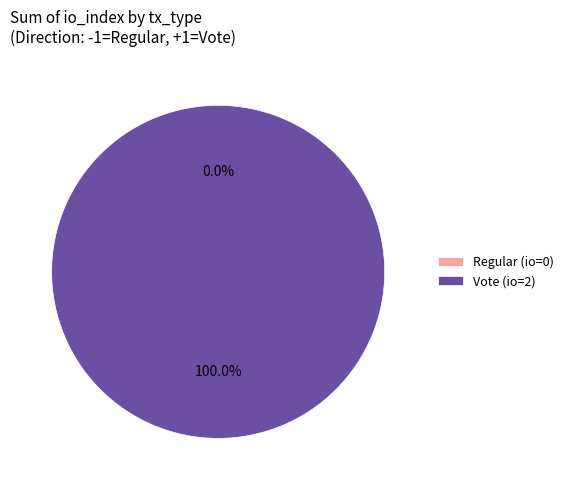

Which category has the smallest portion of the pie?

tx_1 (io_index=0)